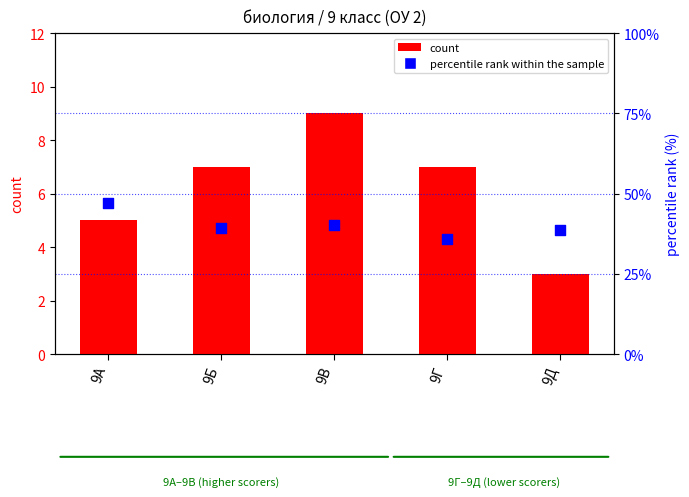

At which category is the sum across all series the highest?

9А